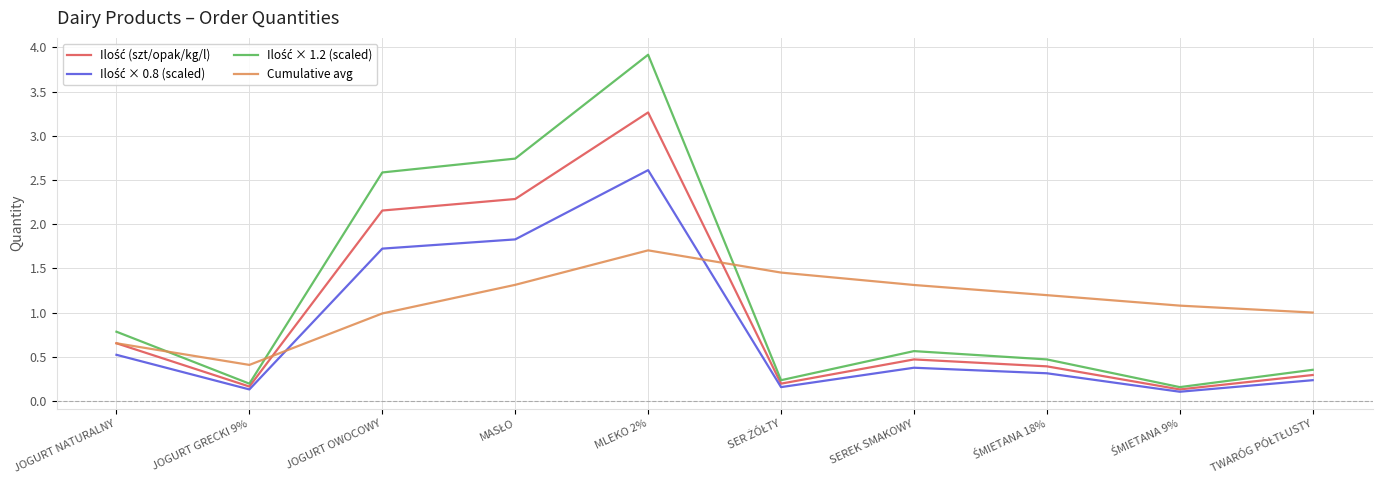

At which category is the sum across all series the highest?

MLEKO 2%